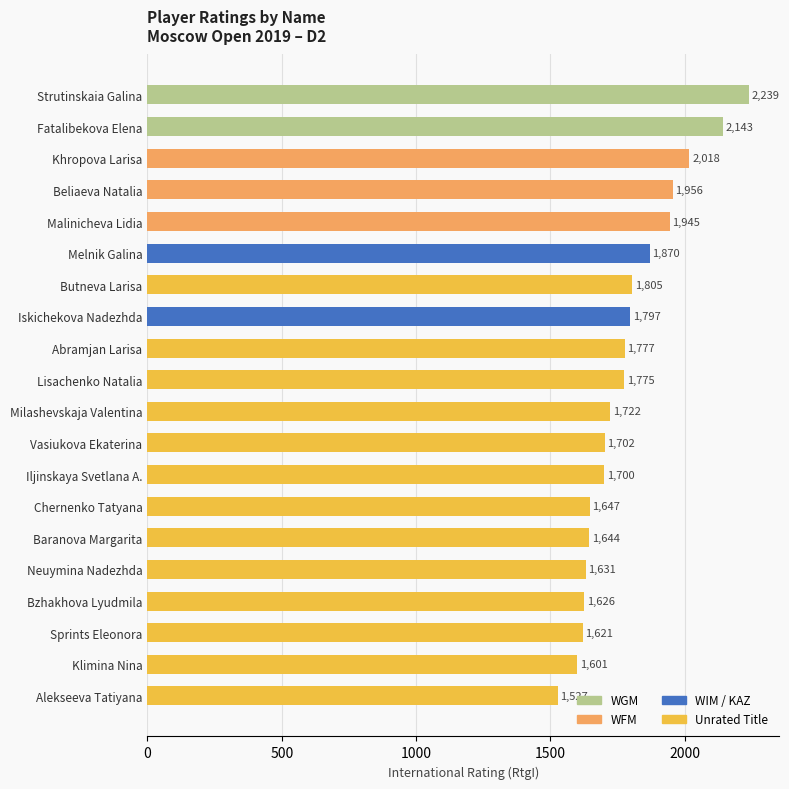

Which has a higher value, Lisachenko Natalia or Strutinskaia Galina?

Strutinskaia Galina